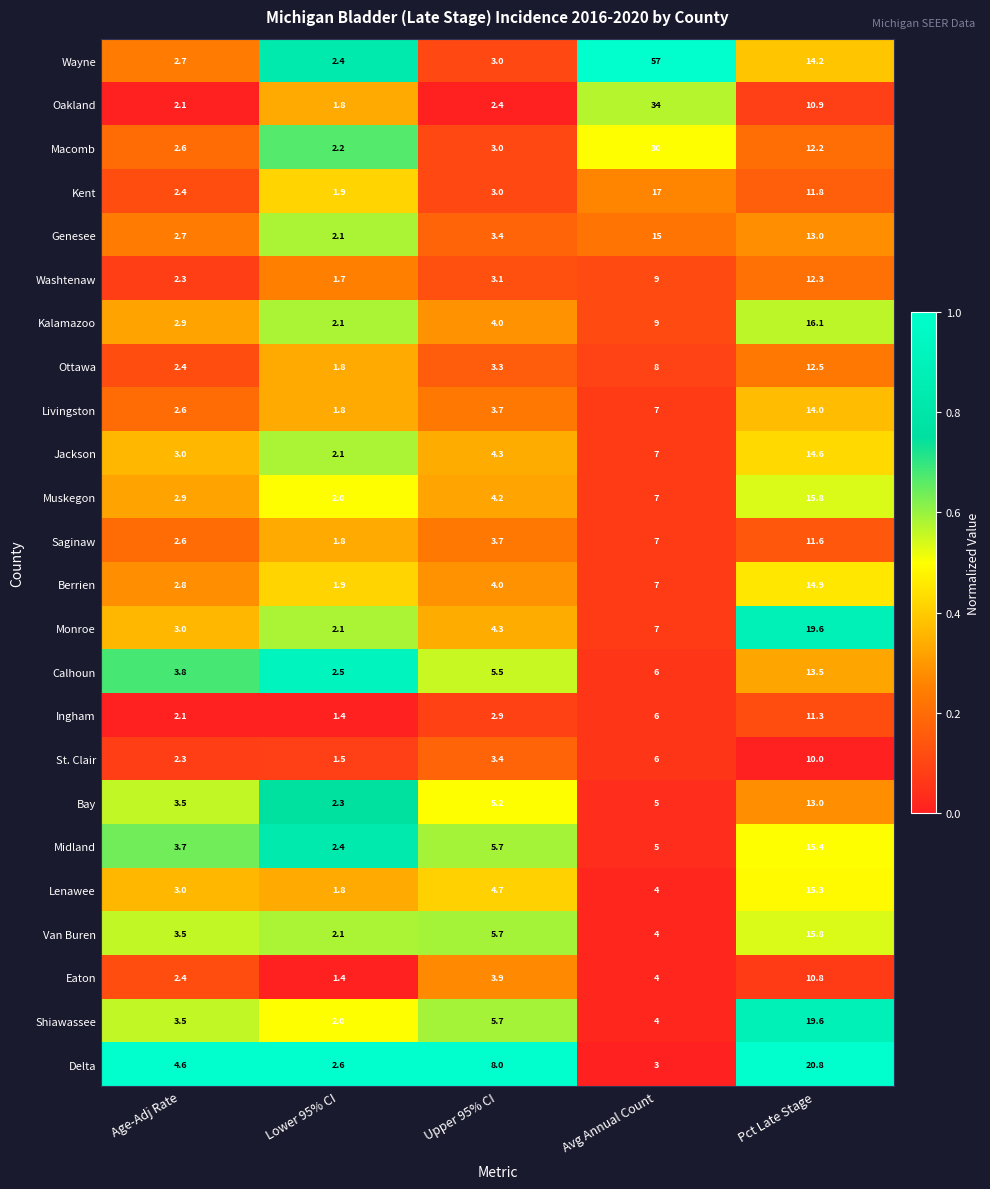

Read the Genesee value at Upper 95% CI.

3.4